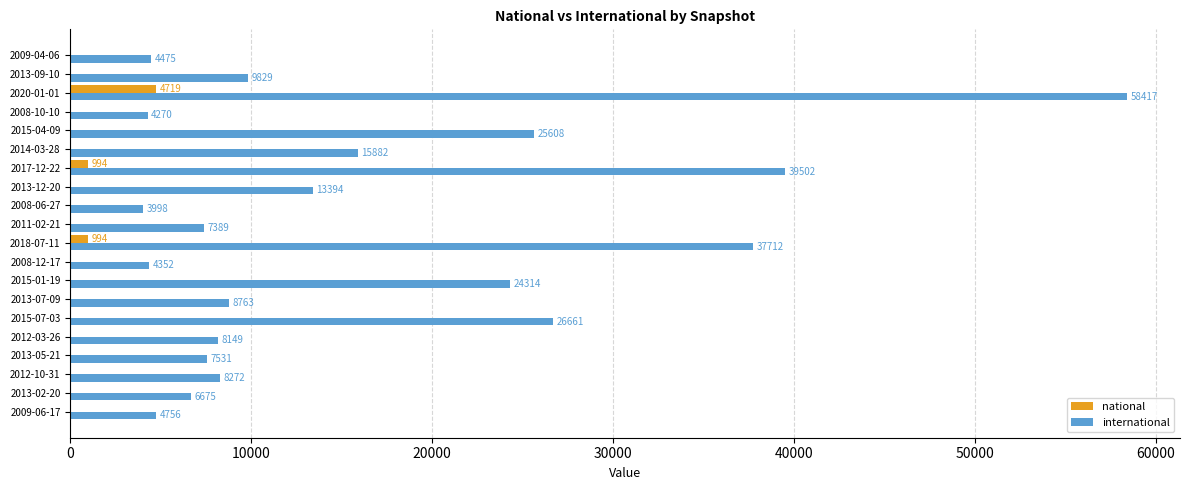

The value of national at 2020-01-01 is 4719. True or false?

True